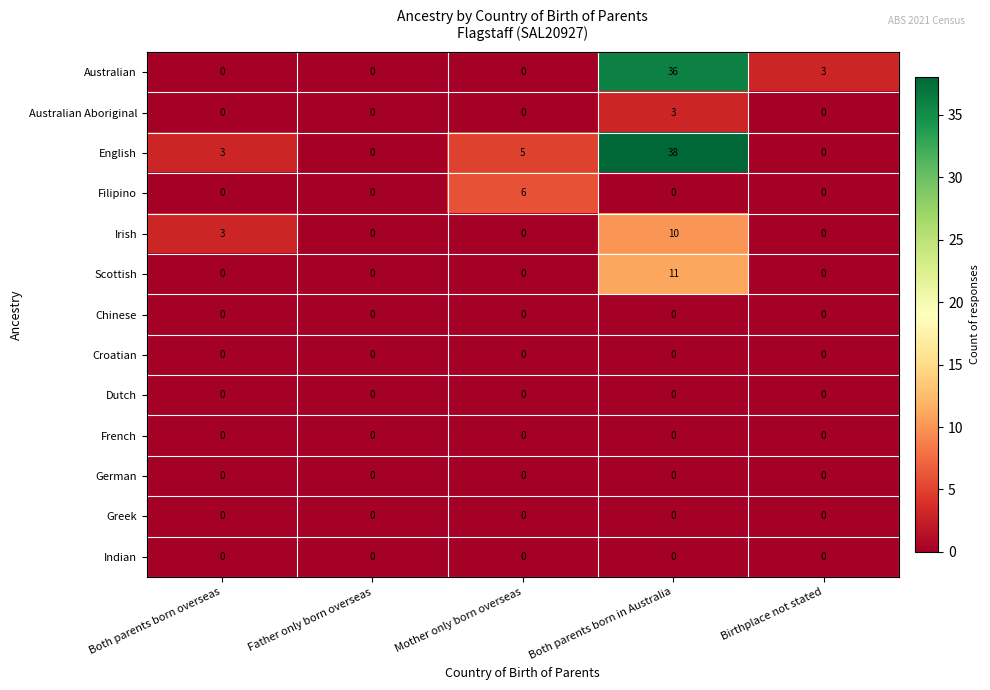

What is the total value across all series at Birthplace not stated?

3